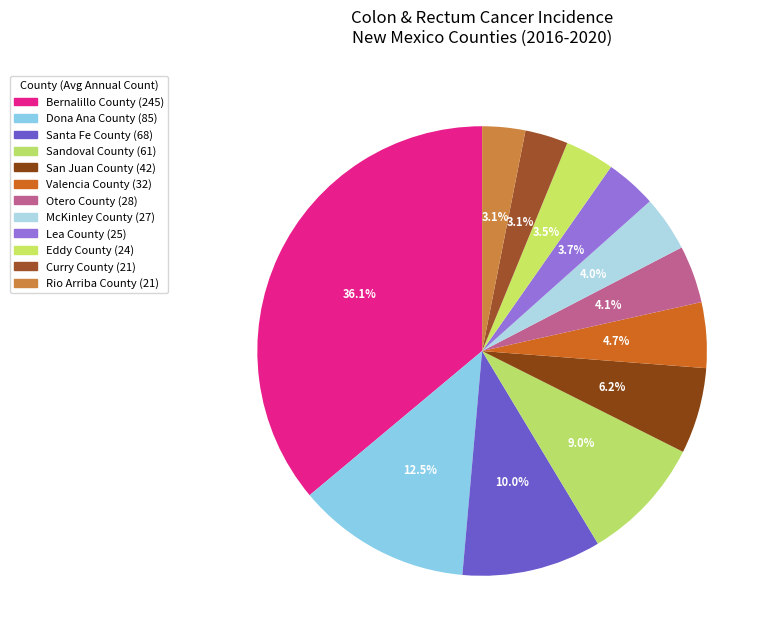

Does Sandoval County represent more than half of the total?

No